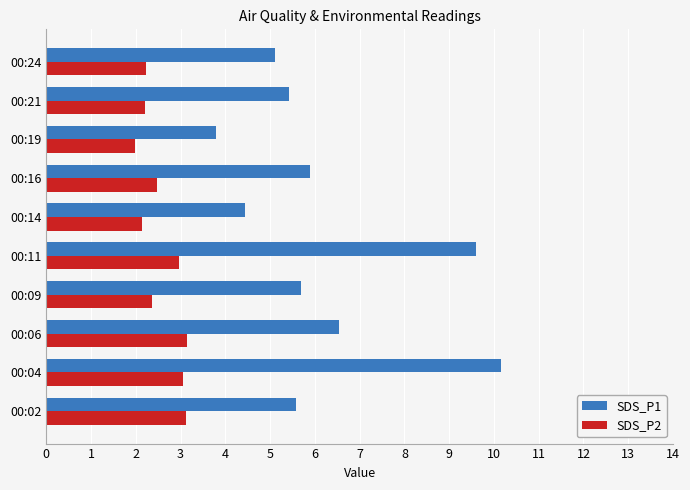

Rank the series by their average value, from lowest to highest.

SDS_P2, SDS_P1